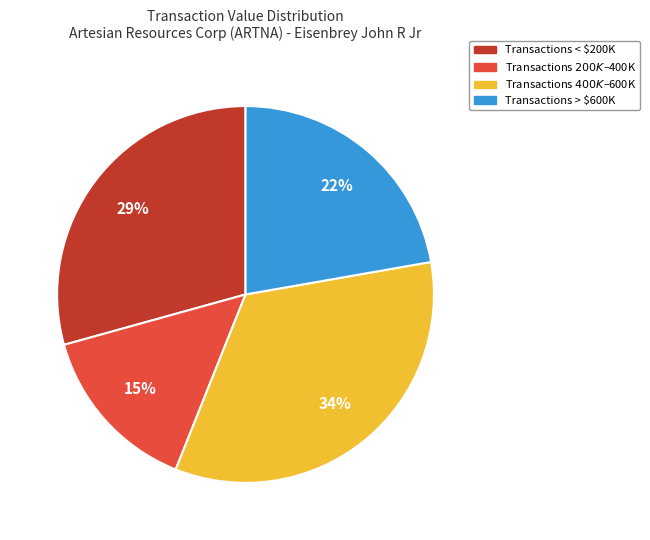

To the nearest percent, what is the difference between the largest and smallest slice percentages?

19%